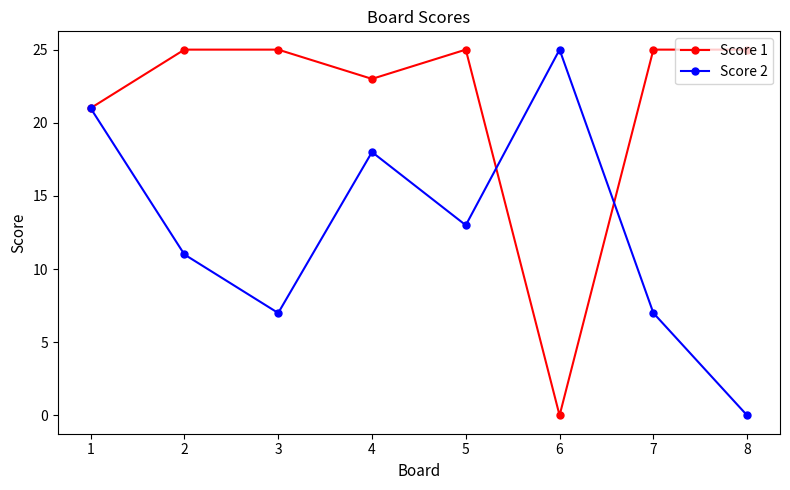

List the series in order of their overall mean, highest first.

Score 1, Score 2